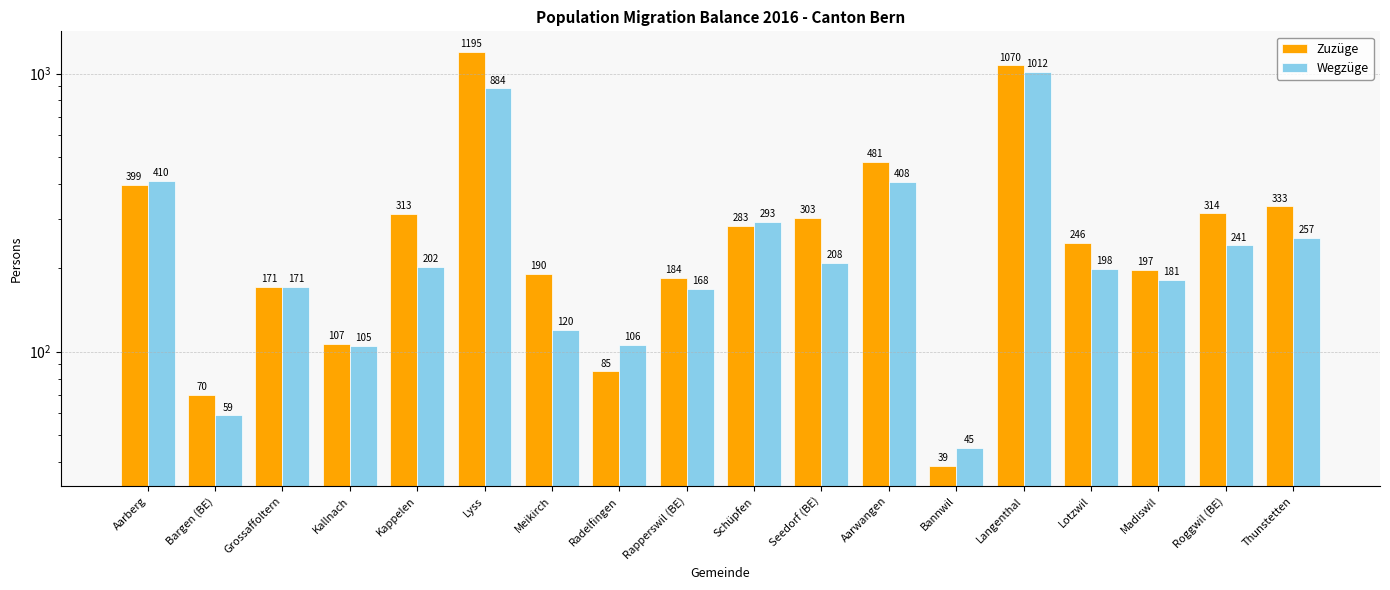

What is the value of the Zuzüge bar at the 13th from the left?

39